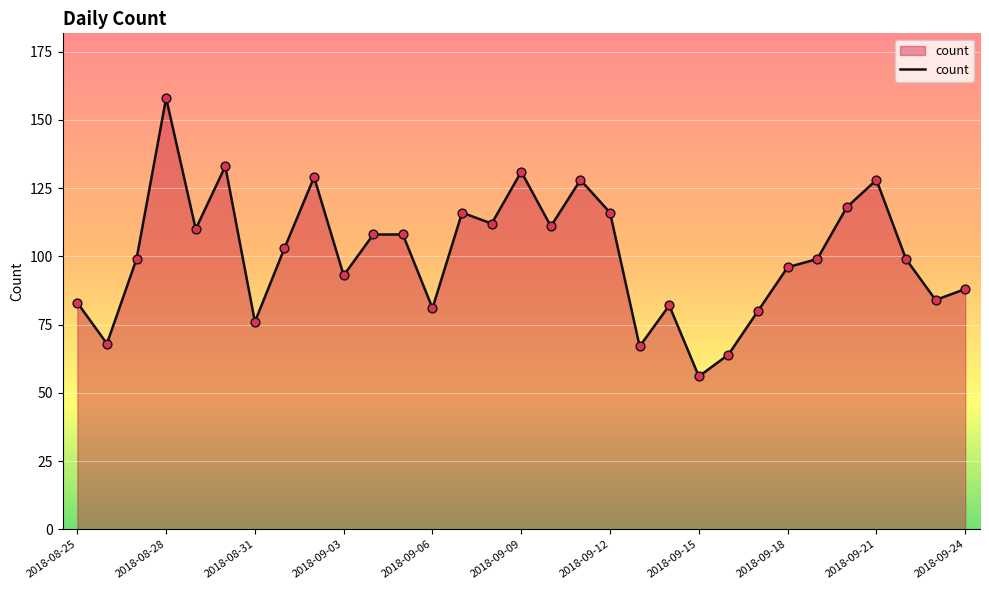

What is the difference between the maximum and minimum values?

102